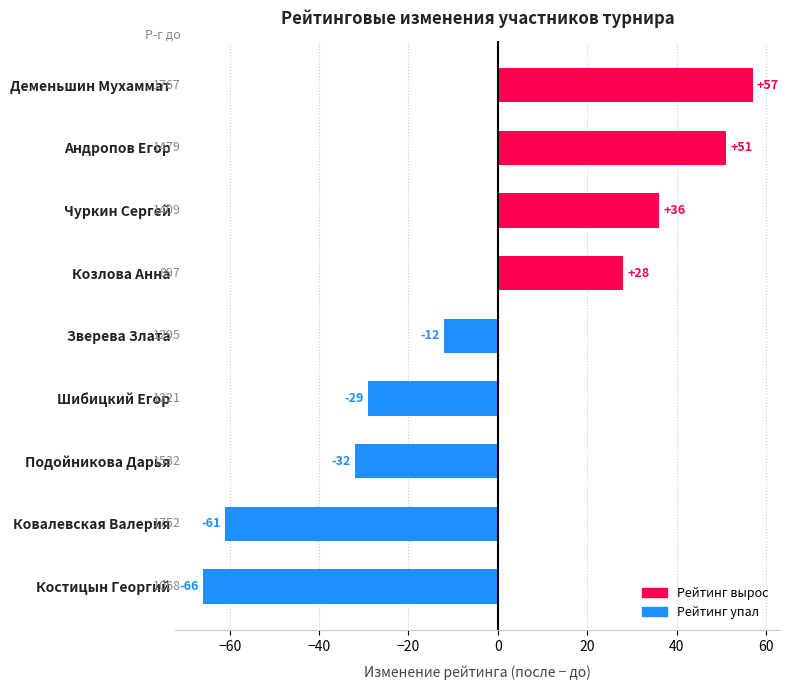

Which label corresponds to the smallest value in the chart?

Костицын Георгий